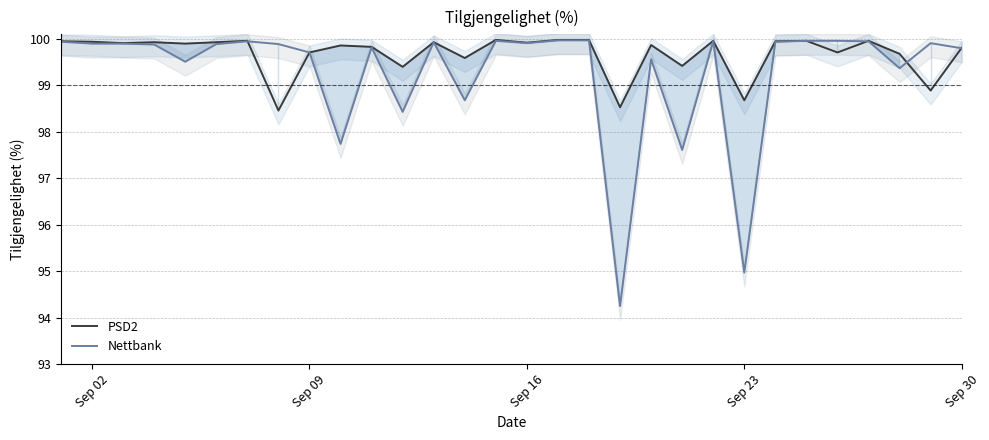

How many data points in PSD2 are above 99?

26